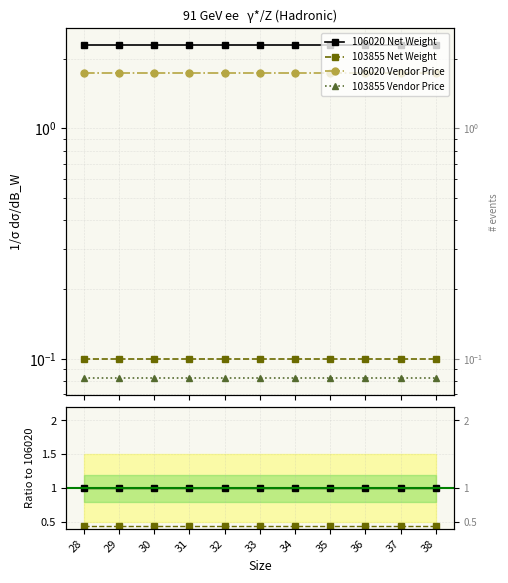

Count the number of categories in the chart.

11